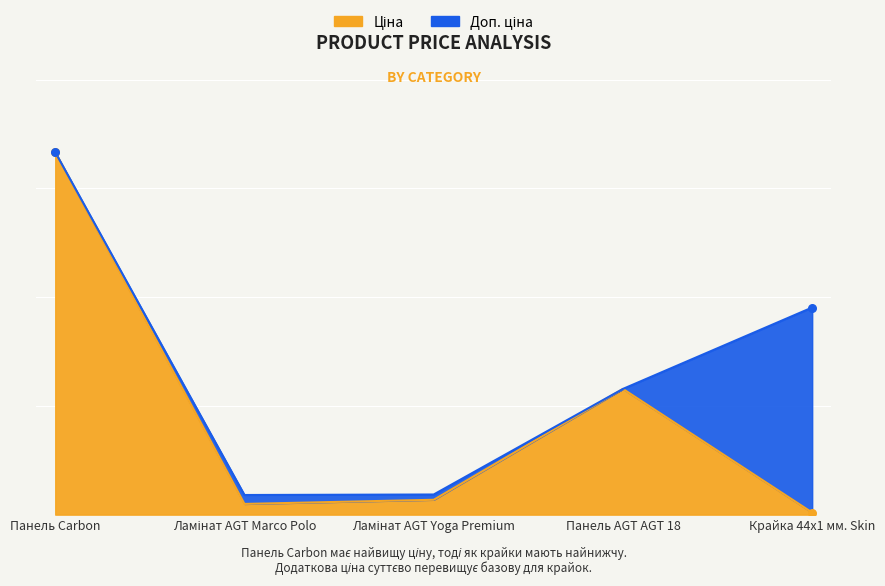

Which series contains the lowest Y value?

Ціна